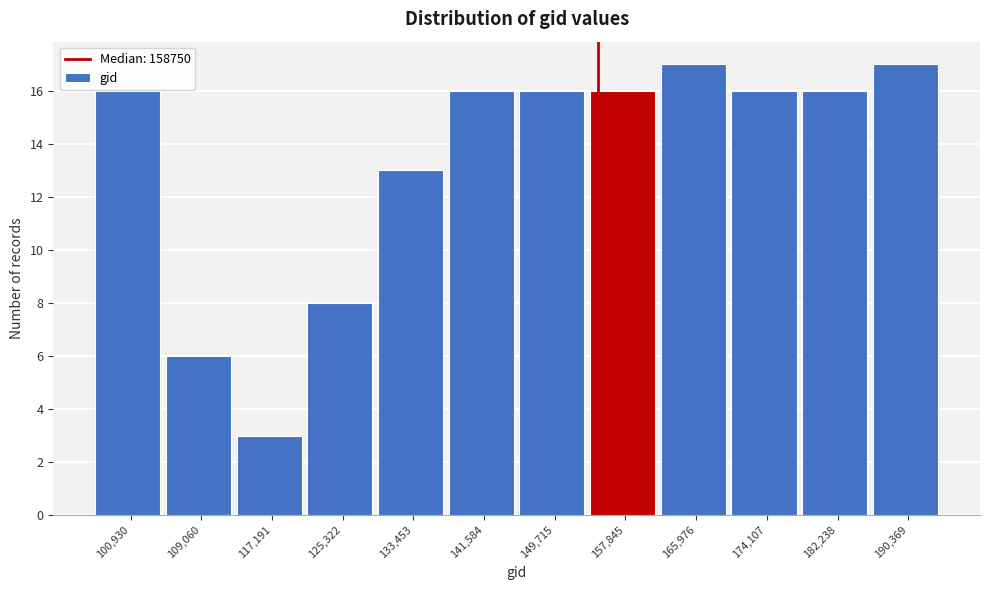

Reading right to left, list all the values displayed in this chart.

190,369=17	182,238=16	174,107=16	165,976=17	157,845=16	149,715=16	141,584=16	133,453=13	125,322=8	117,191=3	109,060=6	100,930=16